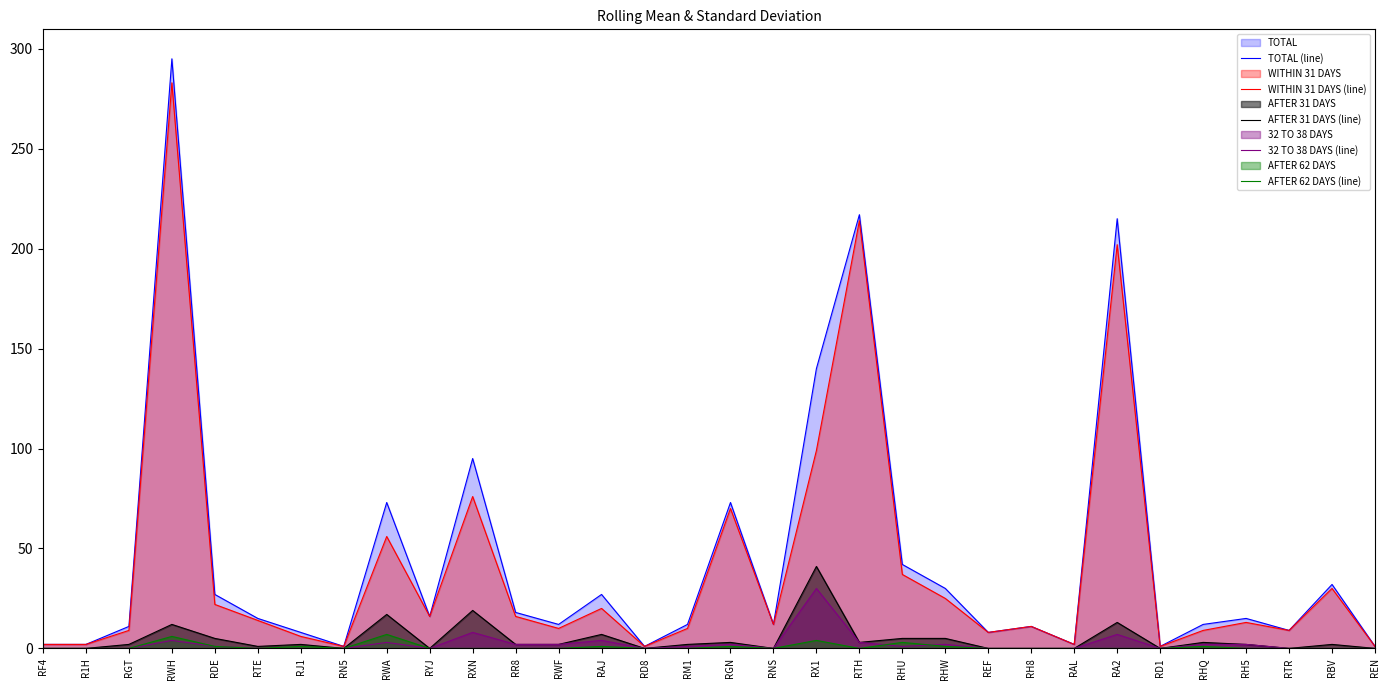

What is the label of the 26th point from the left?

RA2